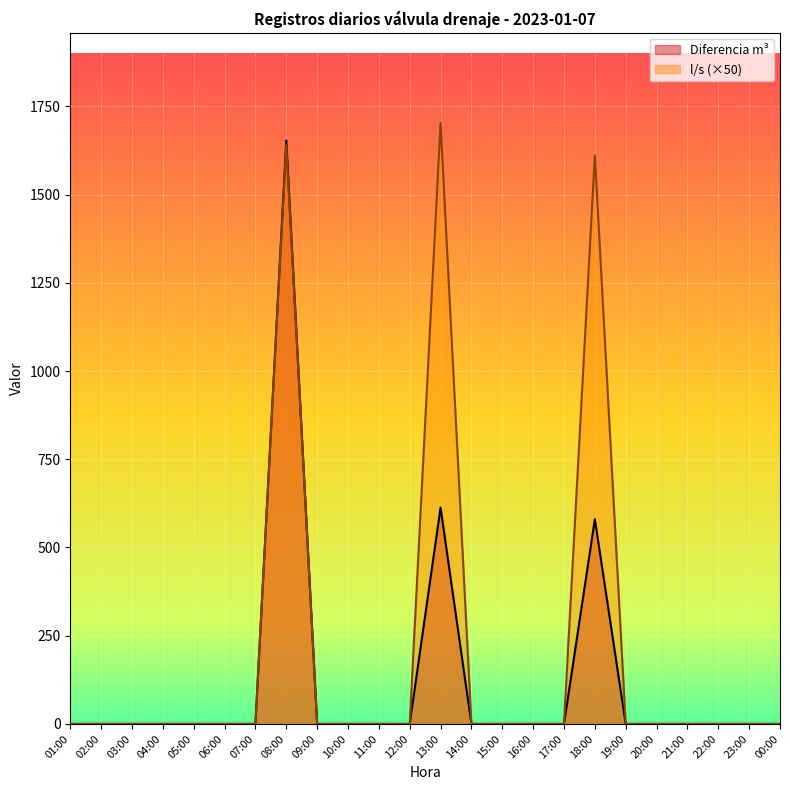

At which category does l/s reach its first local peak?

08:00